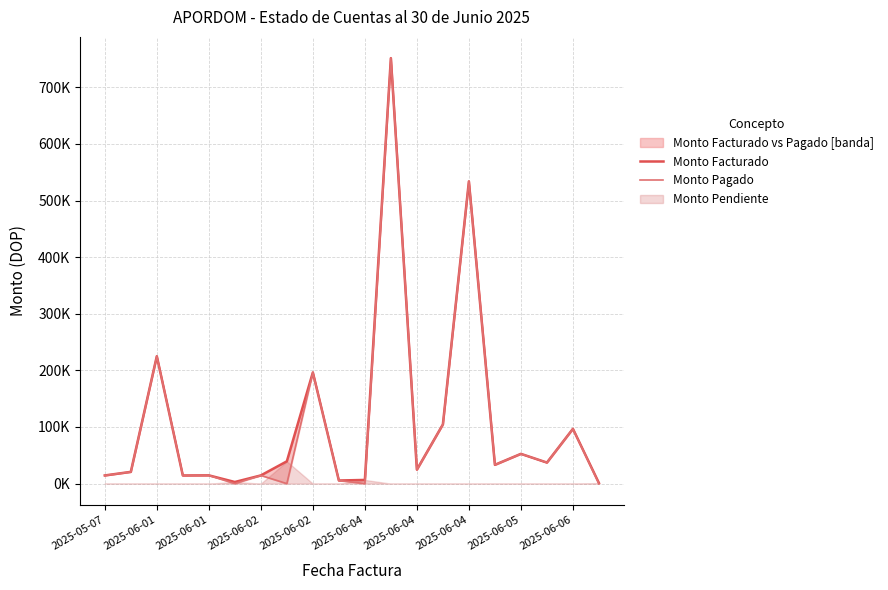

How many values in the Monto Pagado series exceed 24672?

9